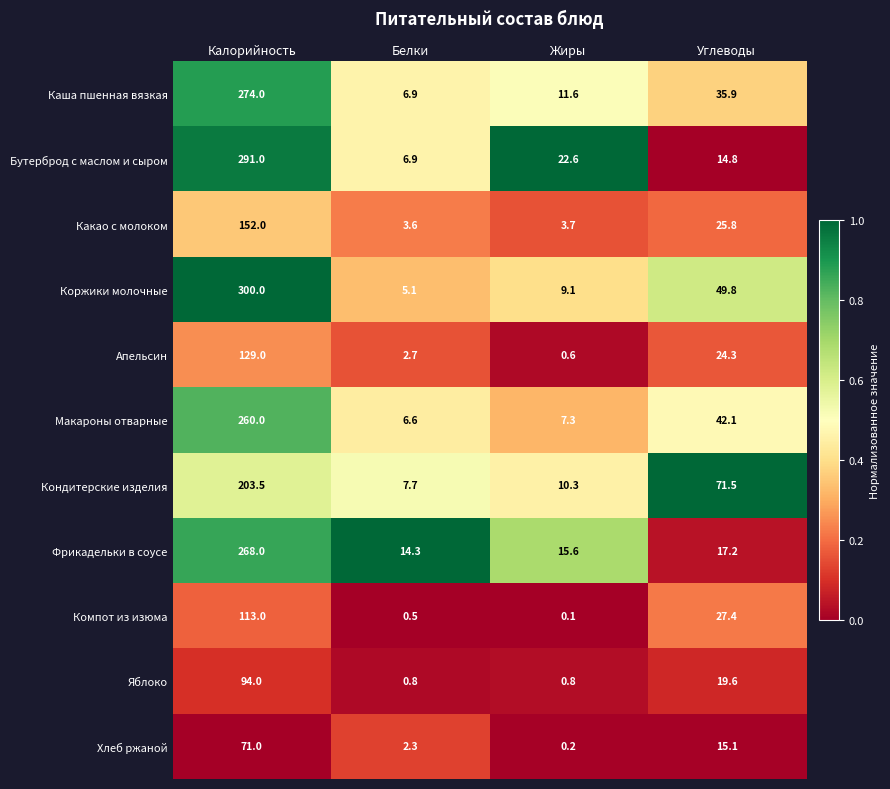

Rank the series by their maximum value, from highest to lowest.

Коржики молочные, Бутерброд с маслом и сыром, Каша пшенная вязкая, Фрикадельки в соусе, Макароны отварные, Кондитерские изделия, Какао с молоком, Апельсин, Компот из изюма, Яблоко, Хлеб ржаной